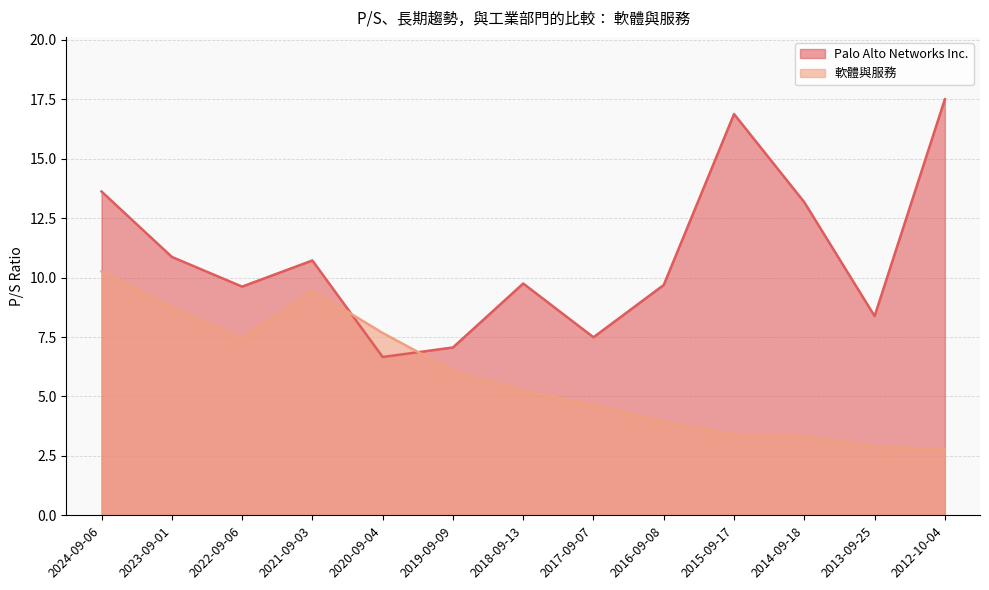

Which series has the largest range (max minus min)?

Palo Alto Networks Inc.